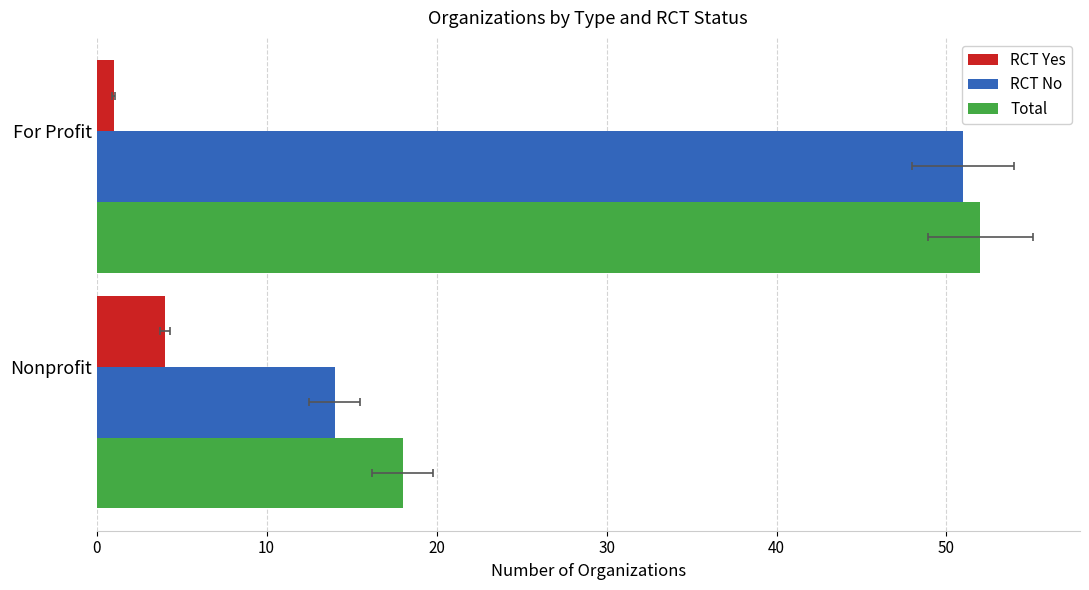

What is the average value of the RCT No series?

32